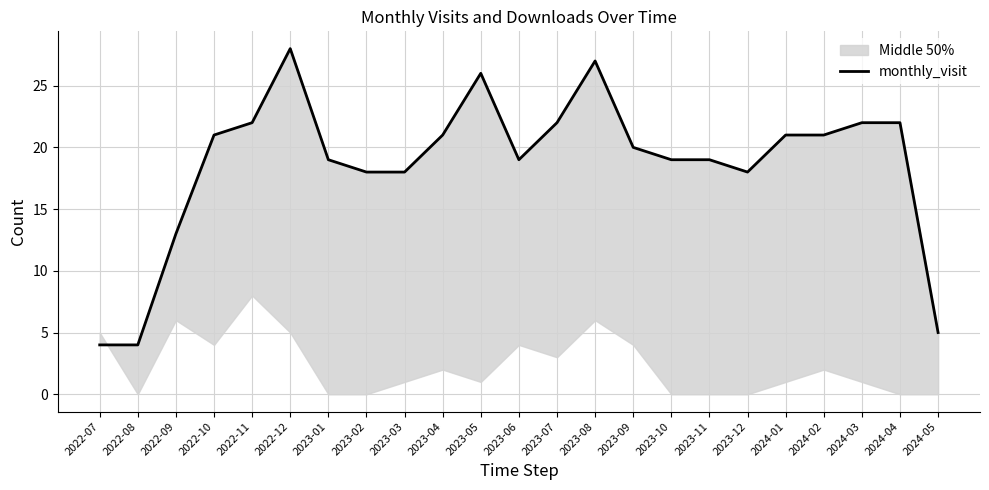

What position from the right is 2022-08?

22